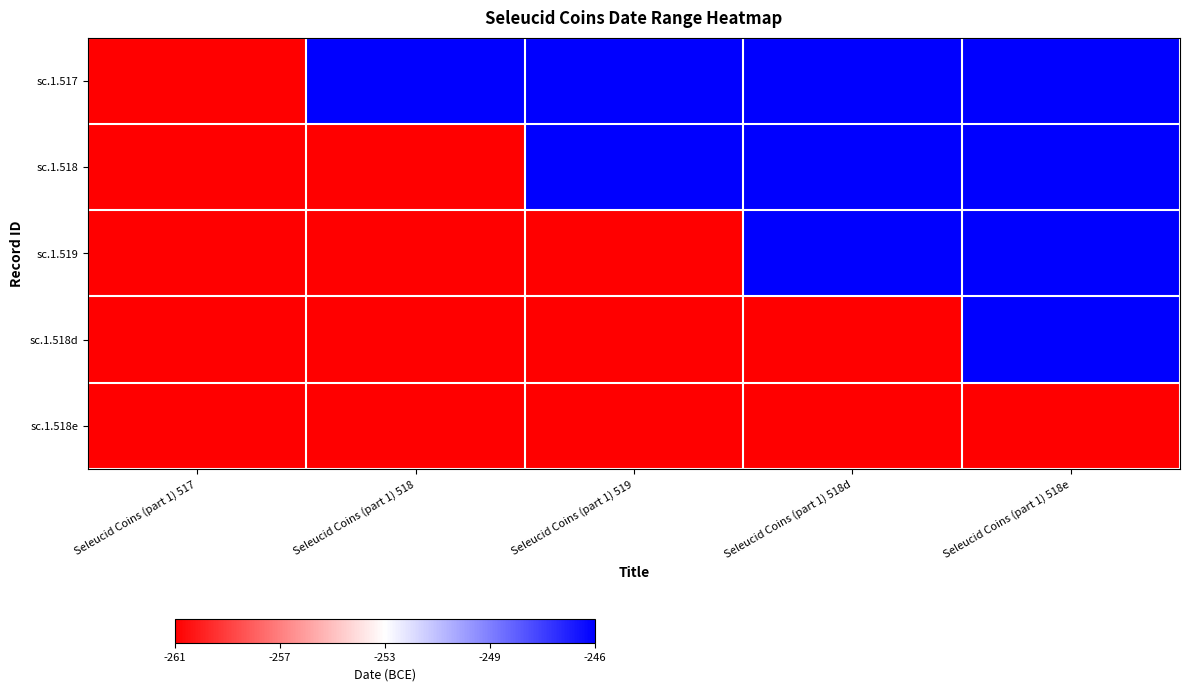

Between Seleucid Coins (part 1) 517 and Seleucid Coins (part 1) 518, which series saw the biggest shift?

sc.1.517